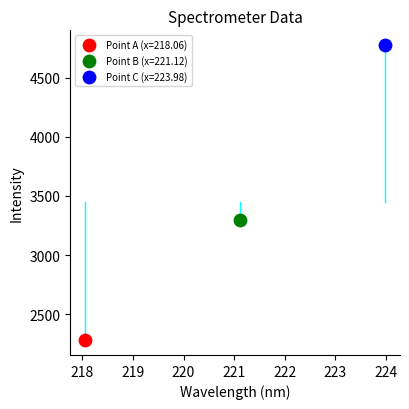

Which series contains the lowest Y value?

Point A (x=218.06)